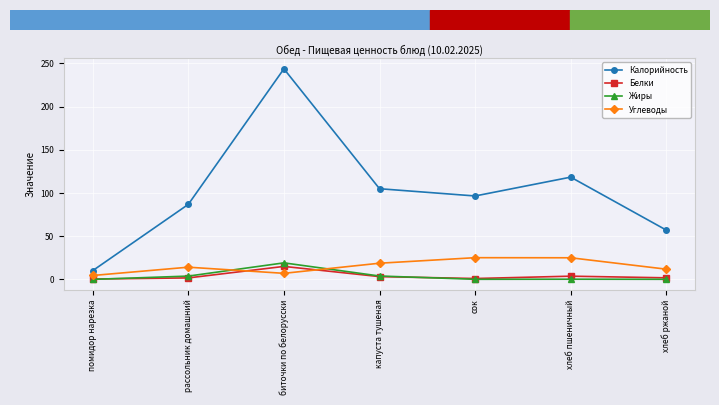

What is the label of the 4th point from the right?

капуста тушеная